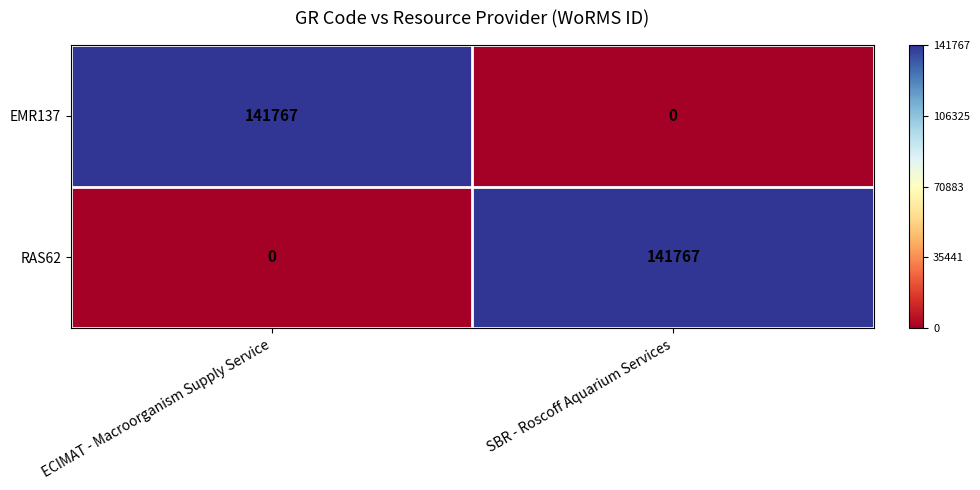

List the labels in order of RAS62 value, smallest first.

ECIMAT - Macroorganism Supply Service, SBR - Roscoff Aquarium Services